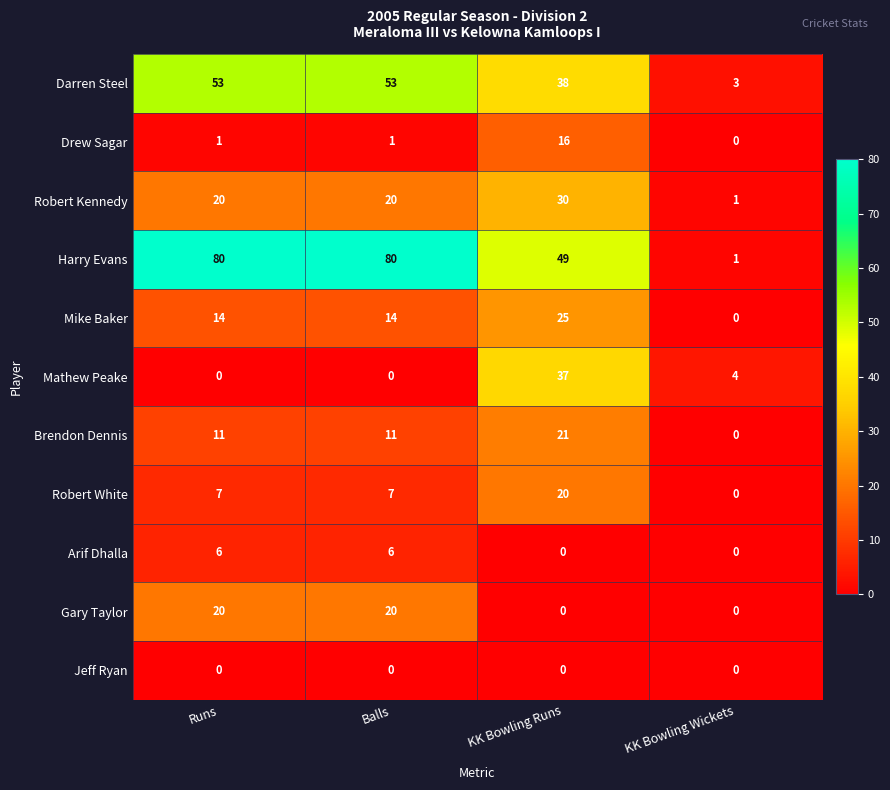

Which series has the widest spread of values?

Harry Evans